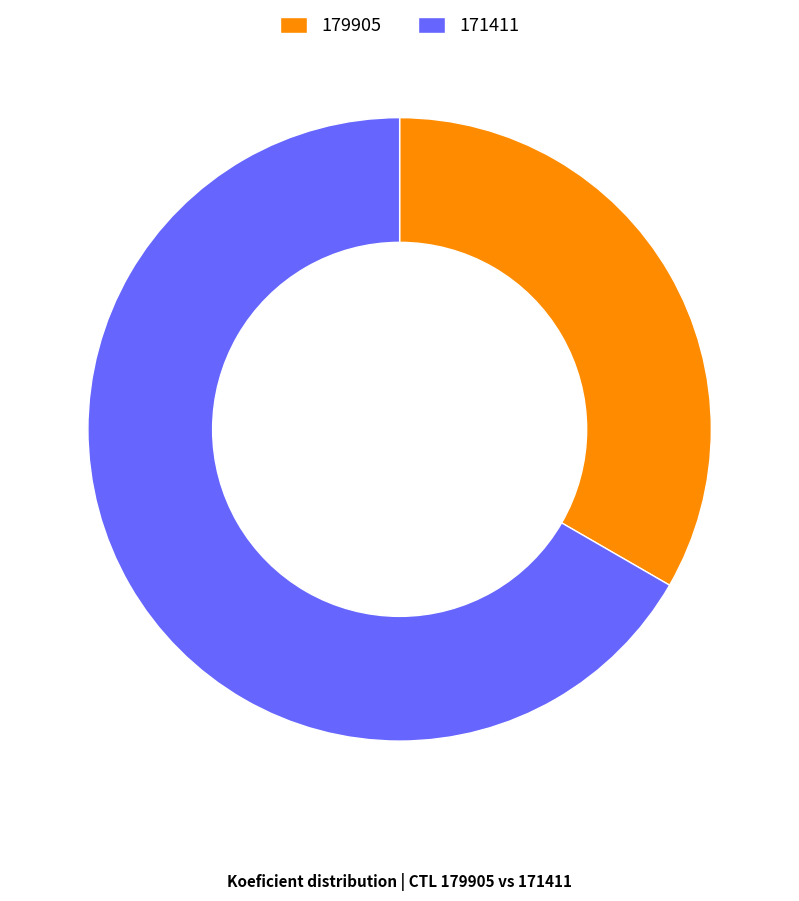

Between 179905 and 171411, which is larger?

171411